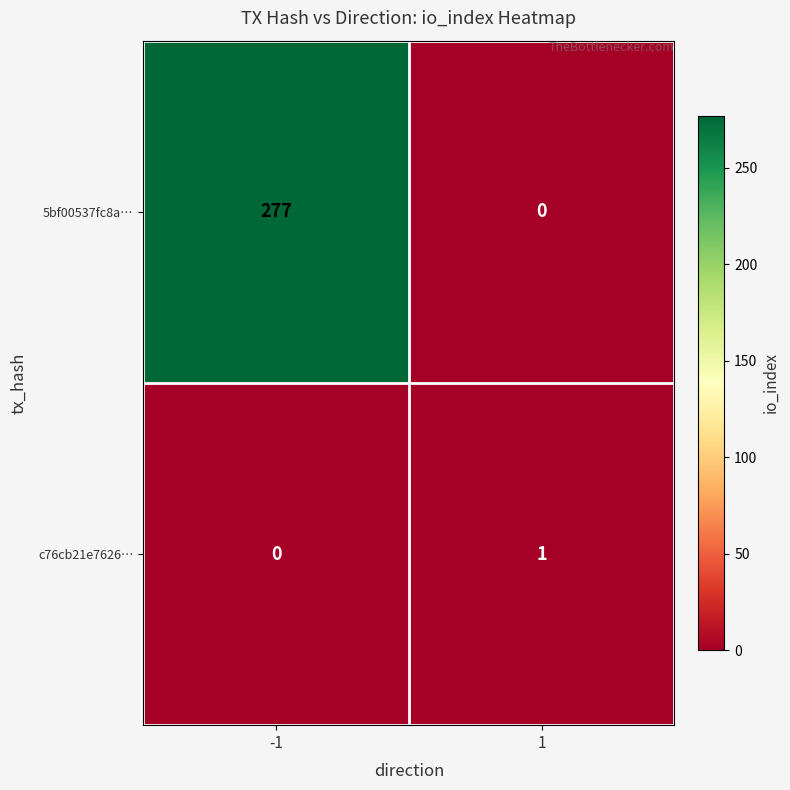

List the series in order of their peak value, lowest first.

c76cb21e7626…, 5bf00537fc8a…